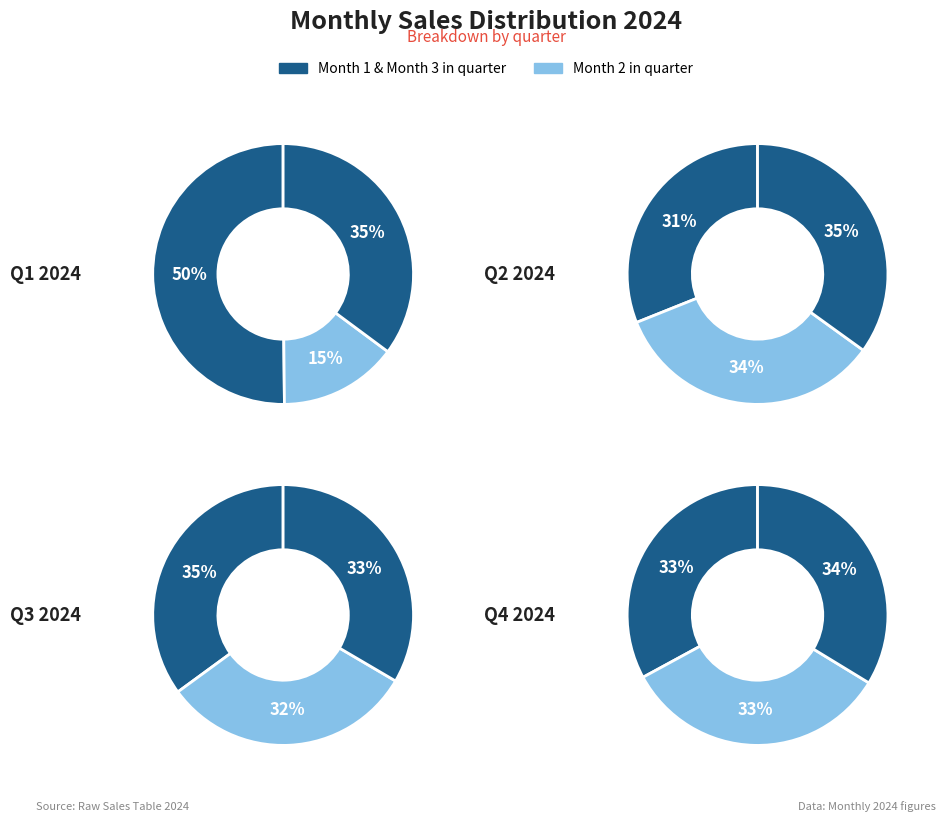

How many slices are in this pie chart?

12